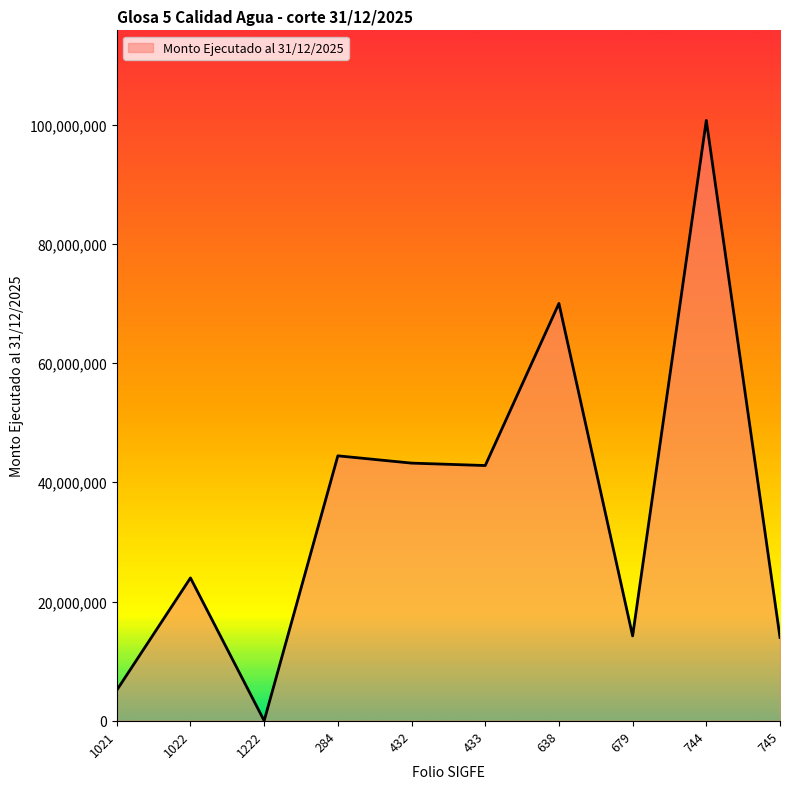

What is the change in value from 1022 to 745?

-9980322